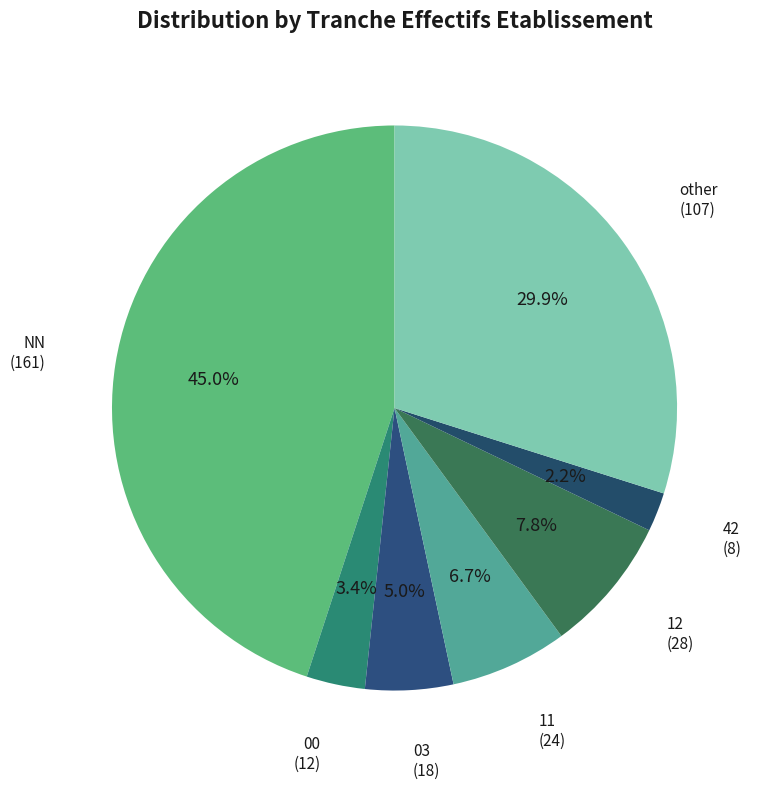

How many segments does this pie chart have?

7